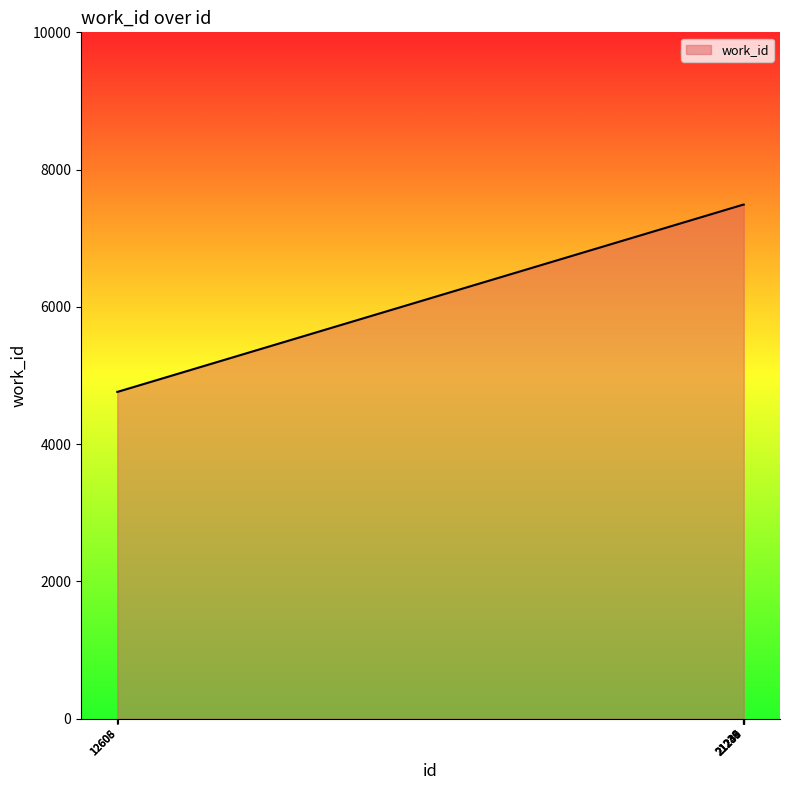

What is the maximum value shown in the chart?

7490